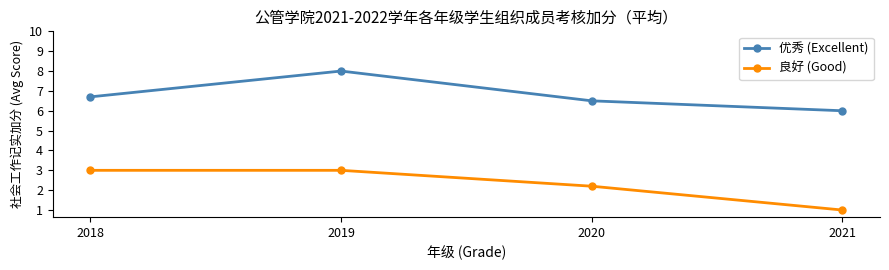

Reading left to right, transcribe all the data shown in this chart.

优秀 (Excellent): 6.7	8.0	6.5	6.0
良好 (Good): 3.0	3.0	2.2	1.0